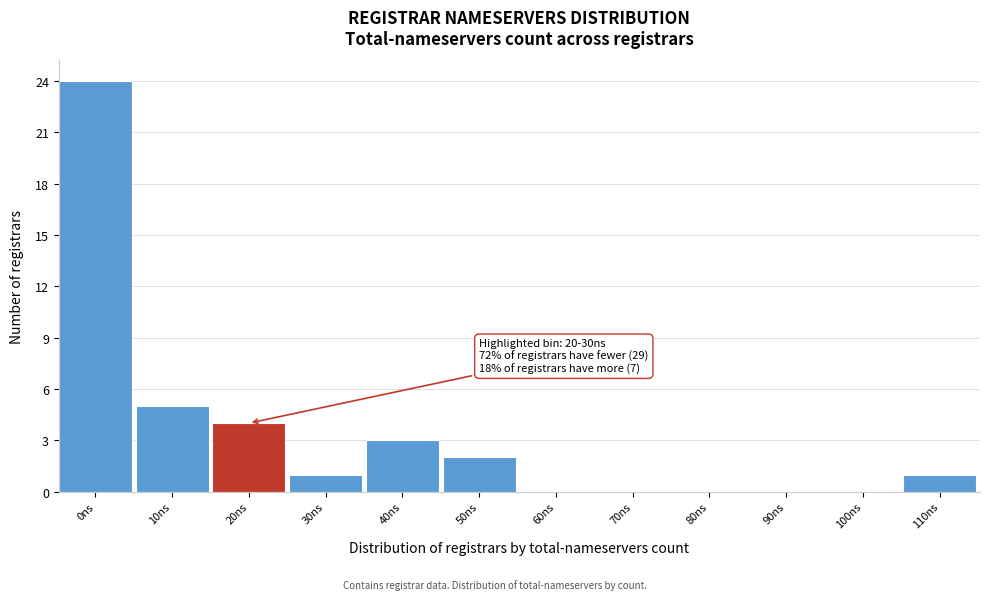

Reading right to left, transcribe all the data shown in this chart.

110ns=1	100ns=0	90ns=0	80ns=0	70ns=0	60ns=0	50ns=2	40ns=3	30ns=1	20ns=4	10ns=5	0ns=24